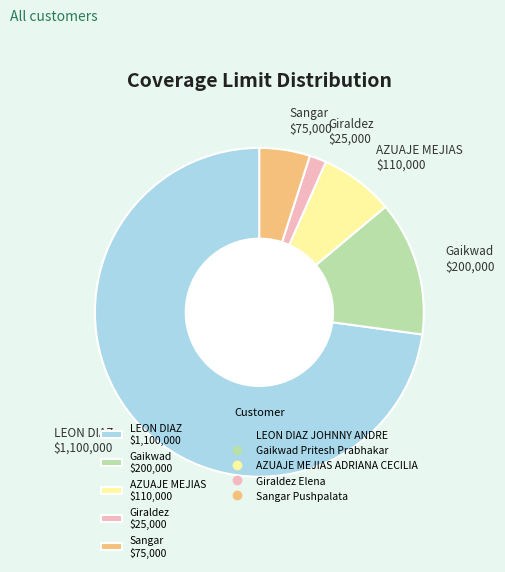

Which slice represents more than half of the pie?

LEON DIAZ $1,100,000